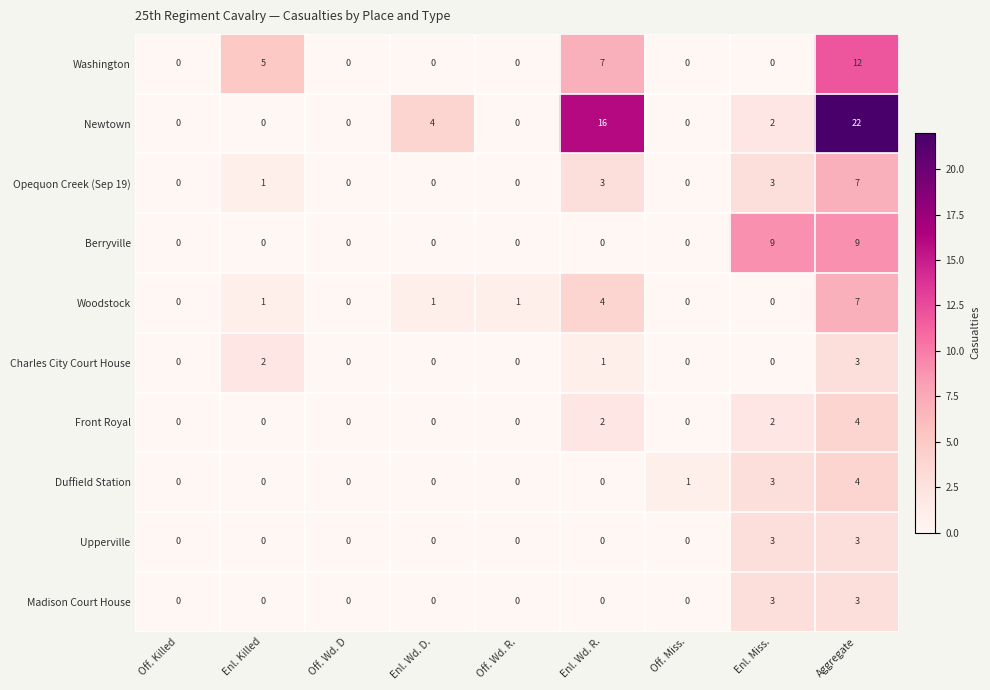

The Front Royal series shows 0 at Off. Killed. True or false?

True